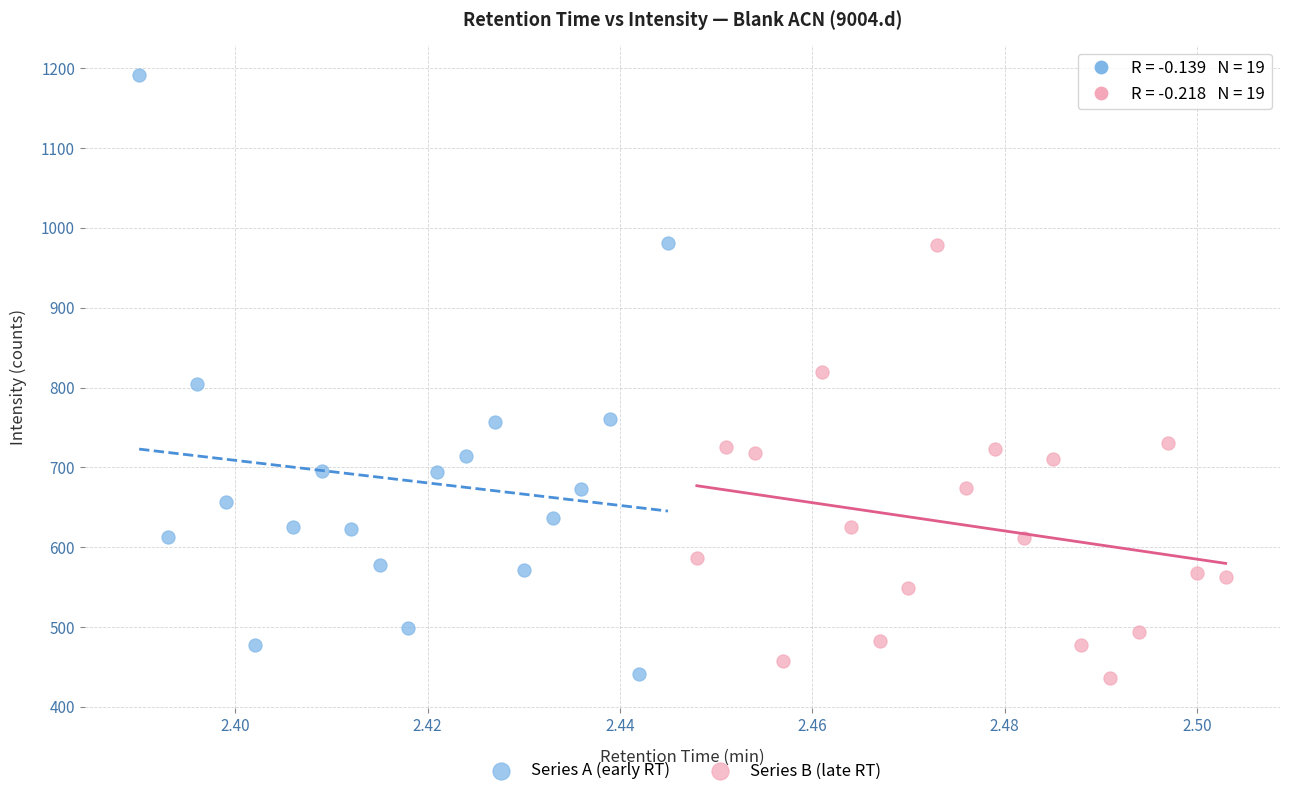

Which series reaches the maximum Y coordinate?

Series A (early RT)